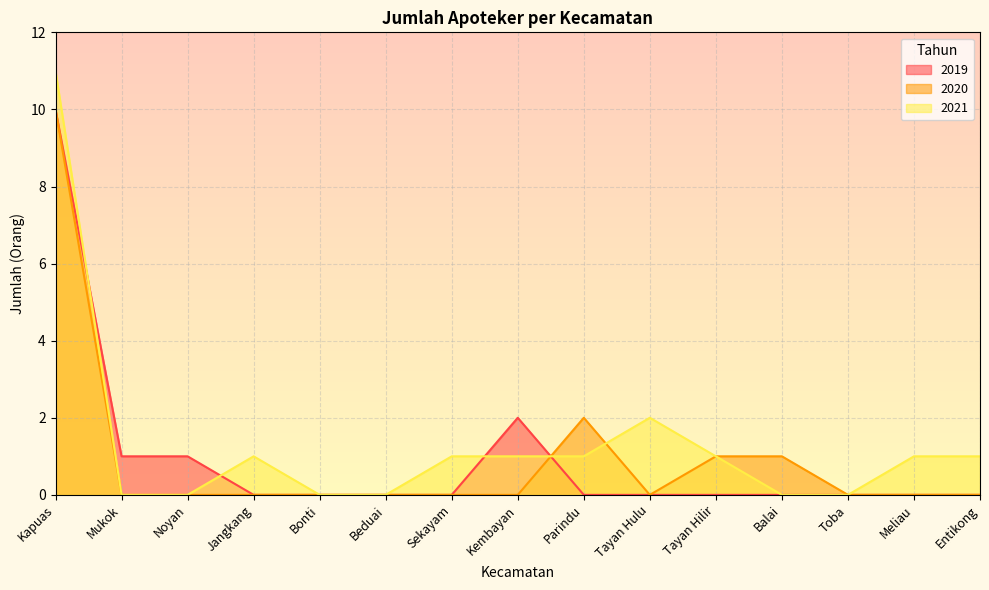

Reading left to right, transcribe all the data shown in this chart.

2019: 10	1	1	0	0	0	0	2	0	0	0	0	0	0	0
2020: 10	0	0	0	0	0	0	0	2	0	1	1	0	0	0
2021: 11	0	0	1	0	0	1	1	1	2	1	0	0	1	1